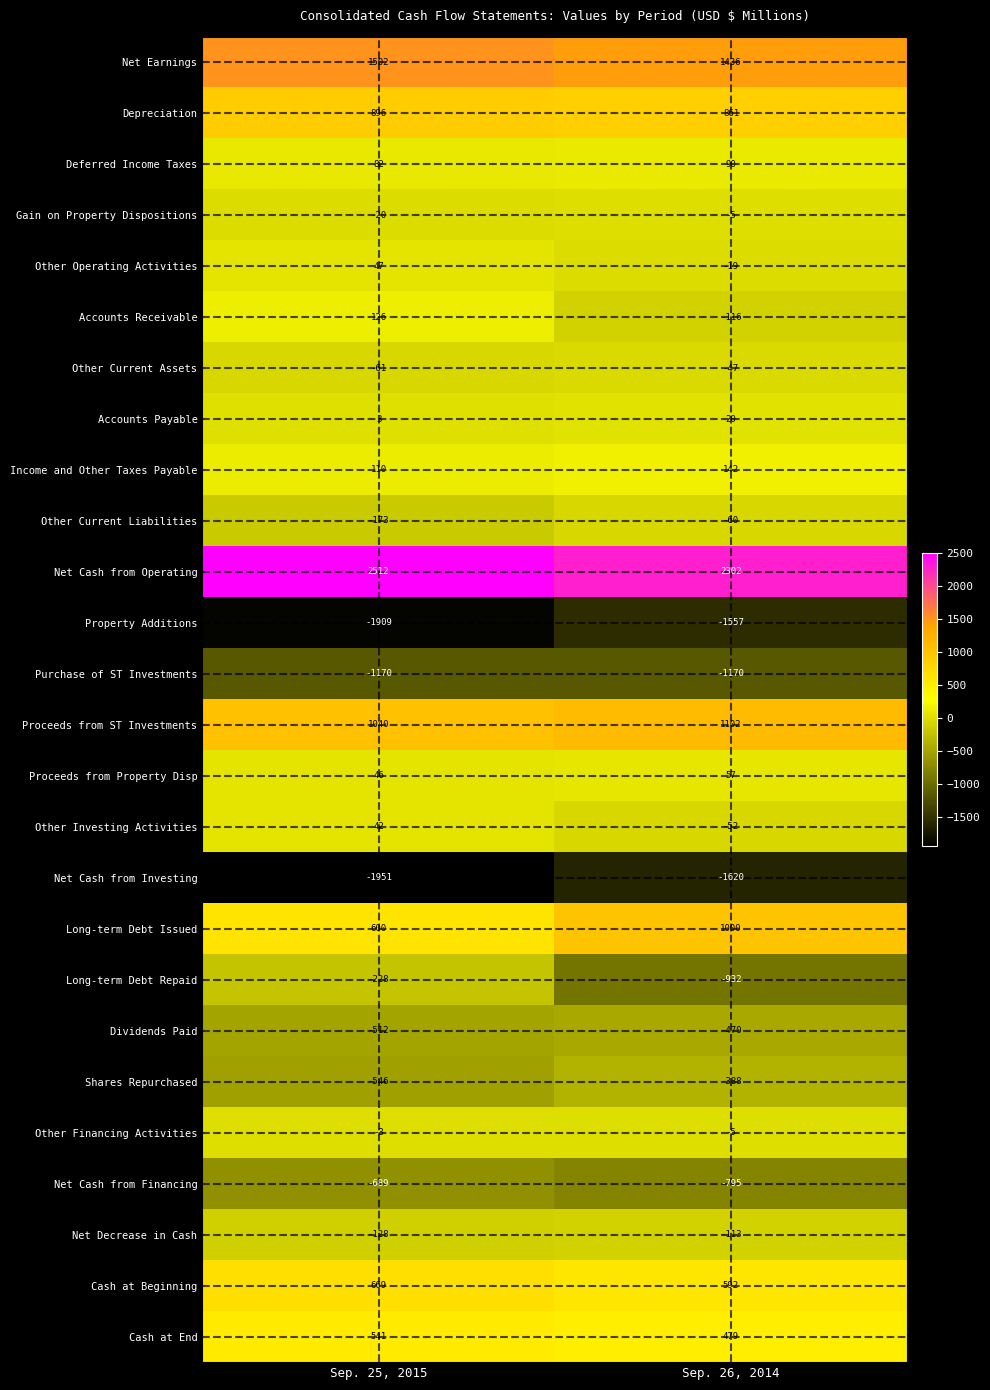

What is the sum of all Property Additions values?

-3466